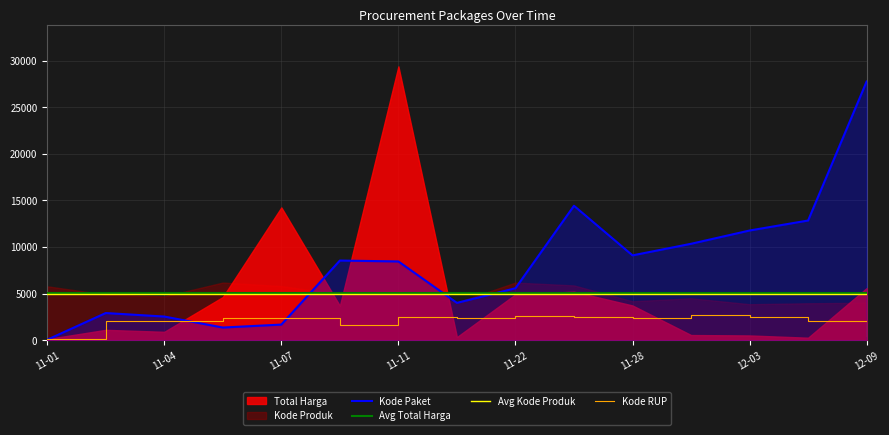

What is the maximum value for Kode Paket?

27769.3